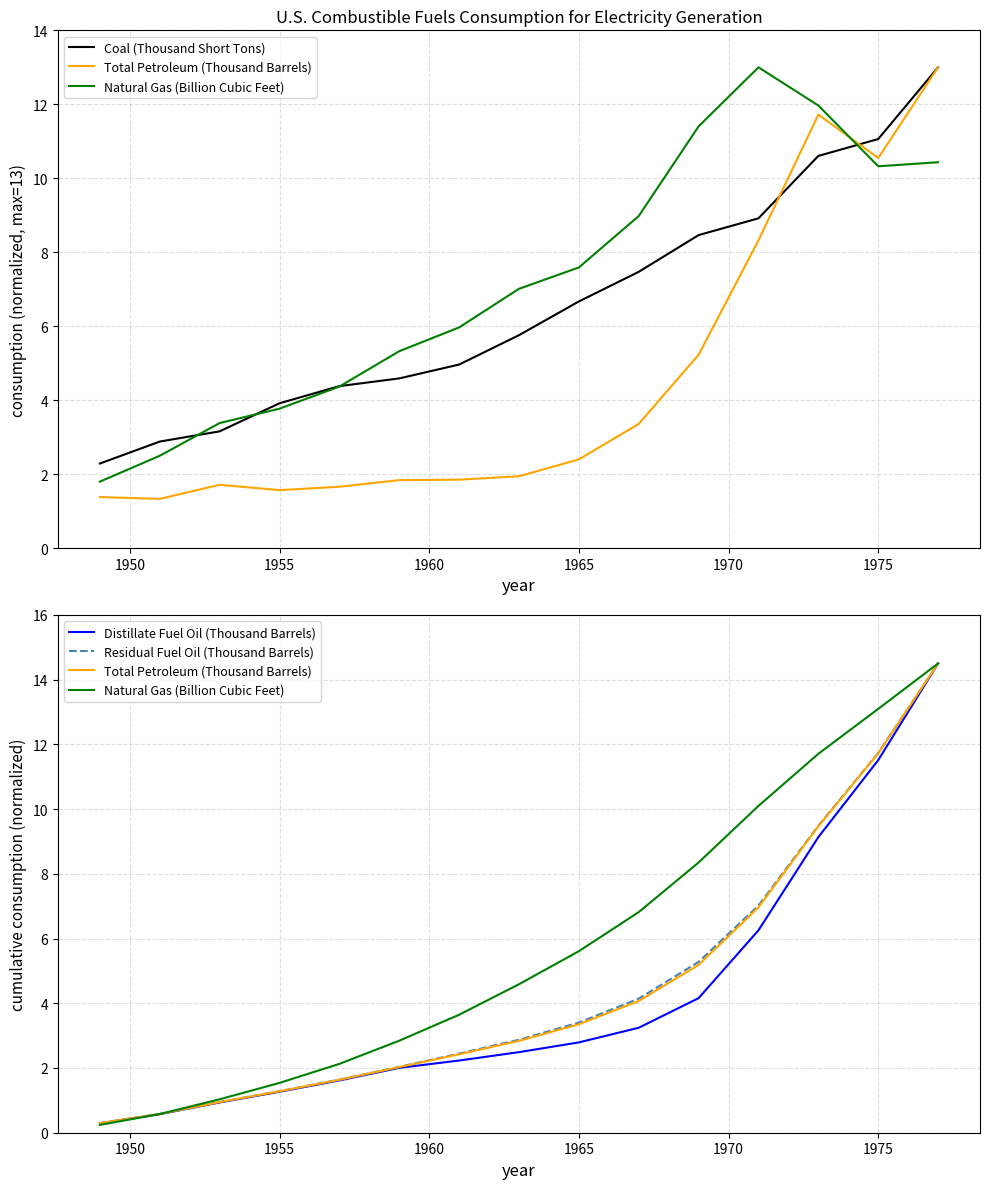

True or false: Total Petroleum (Thousand Barrels) and Residual Fuel Oil (Thousand Barrels) intersect in this chart.

False